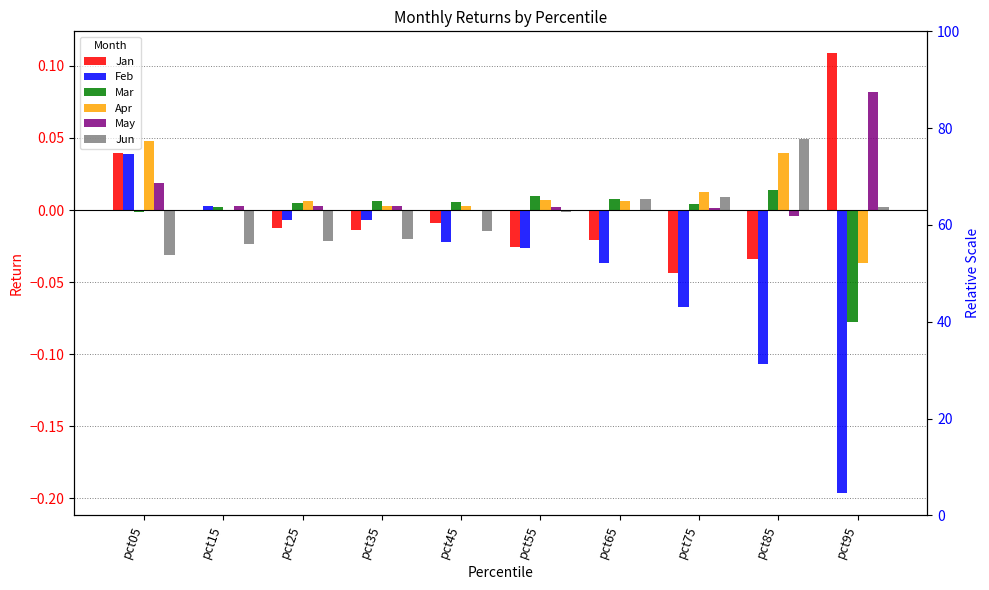

How many bars are there in each group?

6